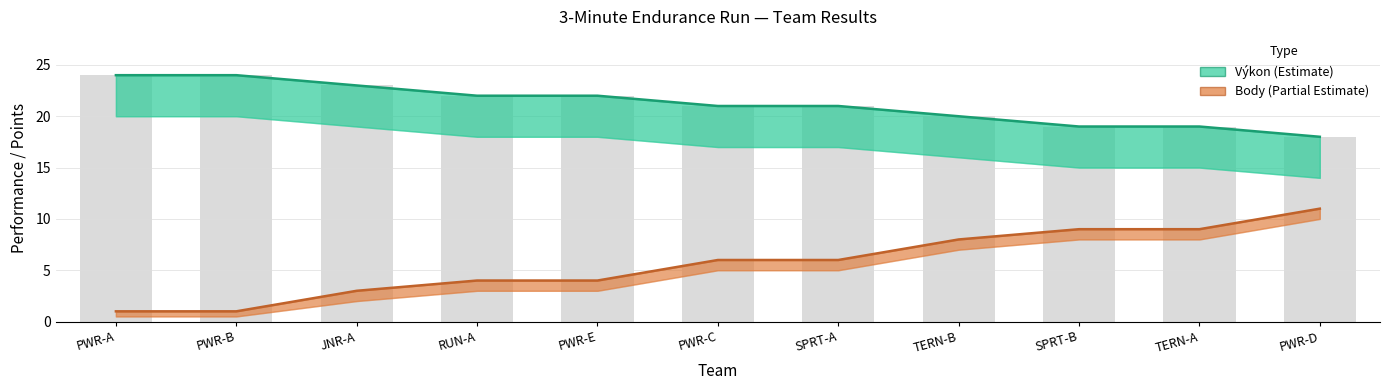

Which category has the highest value across all series?

PWR-A